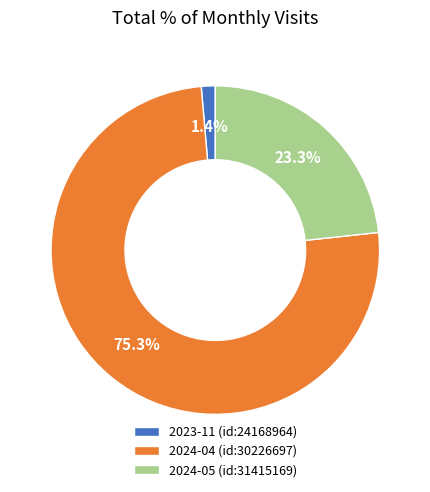

To the nearest percent, what is the average slice percentage?

33%